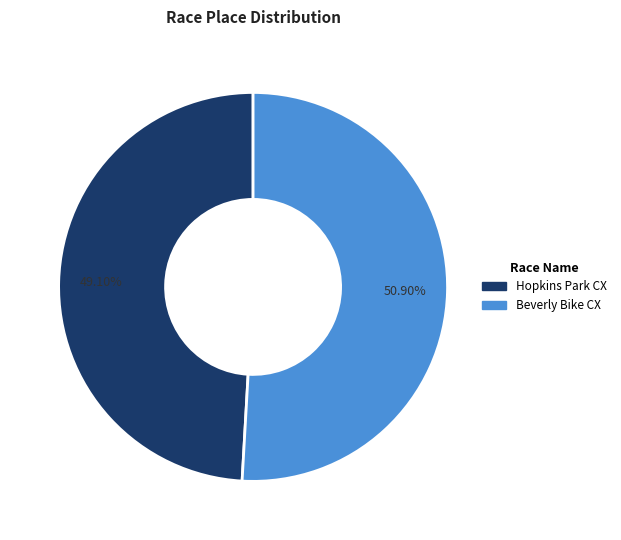

How many slices are in this pie chart?

2